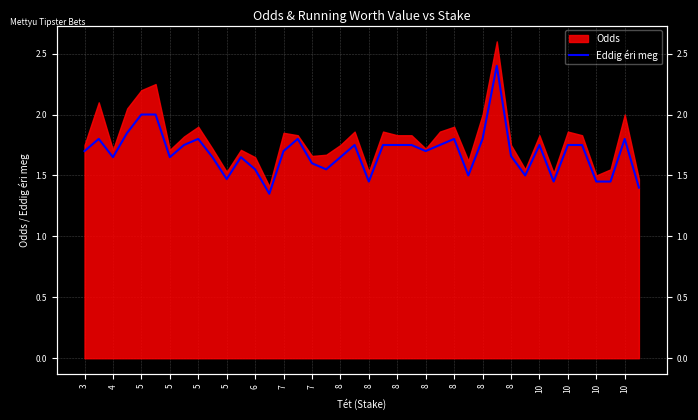

Reading right to left, list all the values displayed in this chart.

1.4	1.8	1.4	1.4	1.8	1.8	1.4	1.8	1.5	1.7	2.4	1.8	1.5	1.8	1.8	1.7	1.8	1.8	1.8	1.4	1.8	1.6	1.6	1.6	1.8	1.7	1.4	1.6	1.6	1.5	1.6	1.8	1.8	1.6	2.0	2.0	1.9	1.6	1.8	1.7